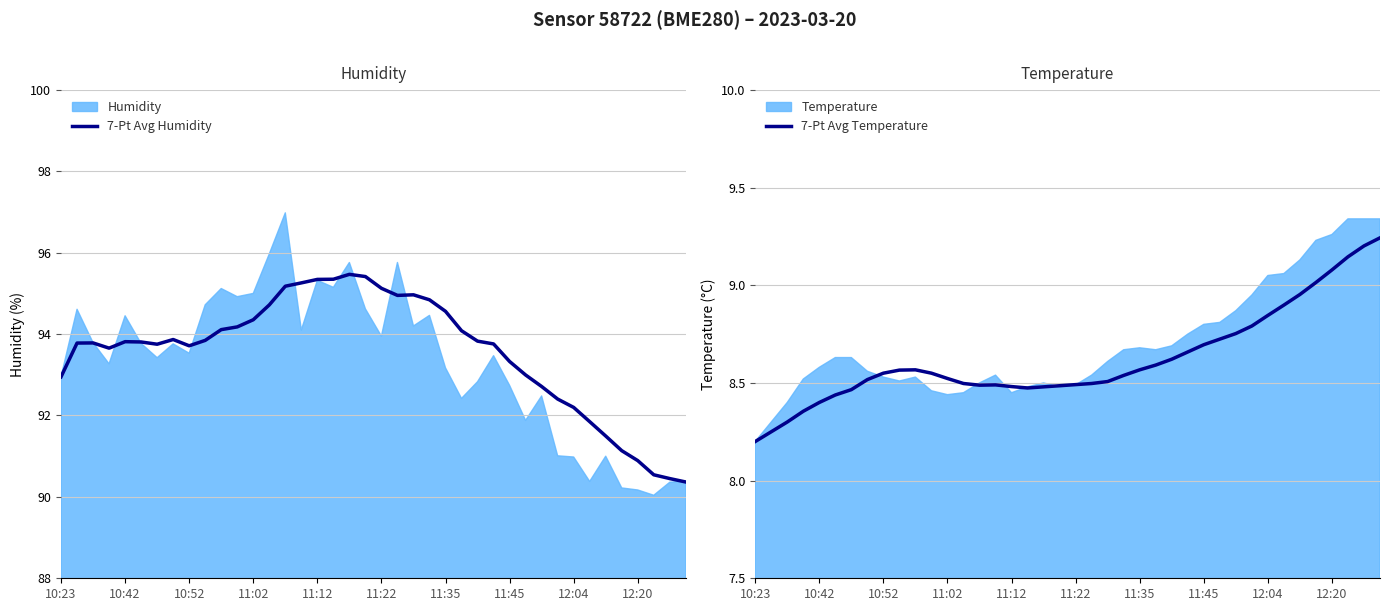

The value of 7-Pt Avg Temperature at 11:12 is 8.5. True or false?

True